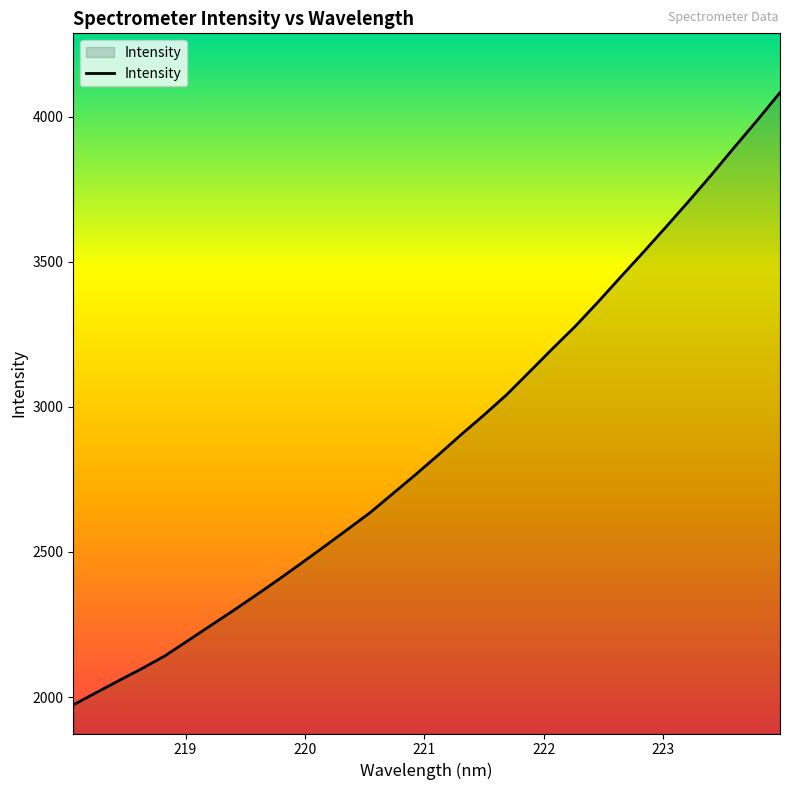

What is the difference between the maximum and minimum values?

2111.1